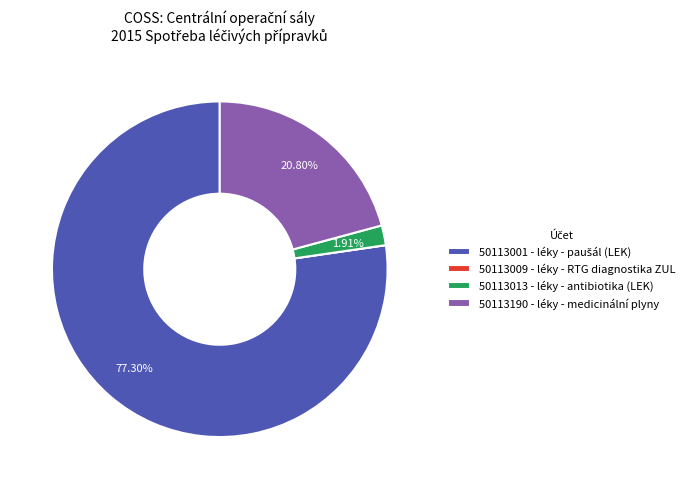

What percentage is the 50113190 - léky - medicinální plyny slice, to the nearest percent?

21%